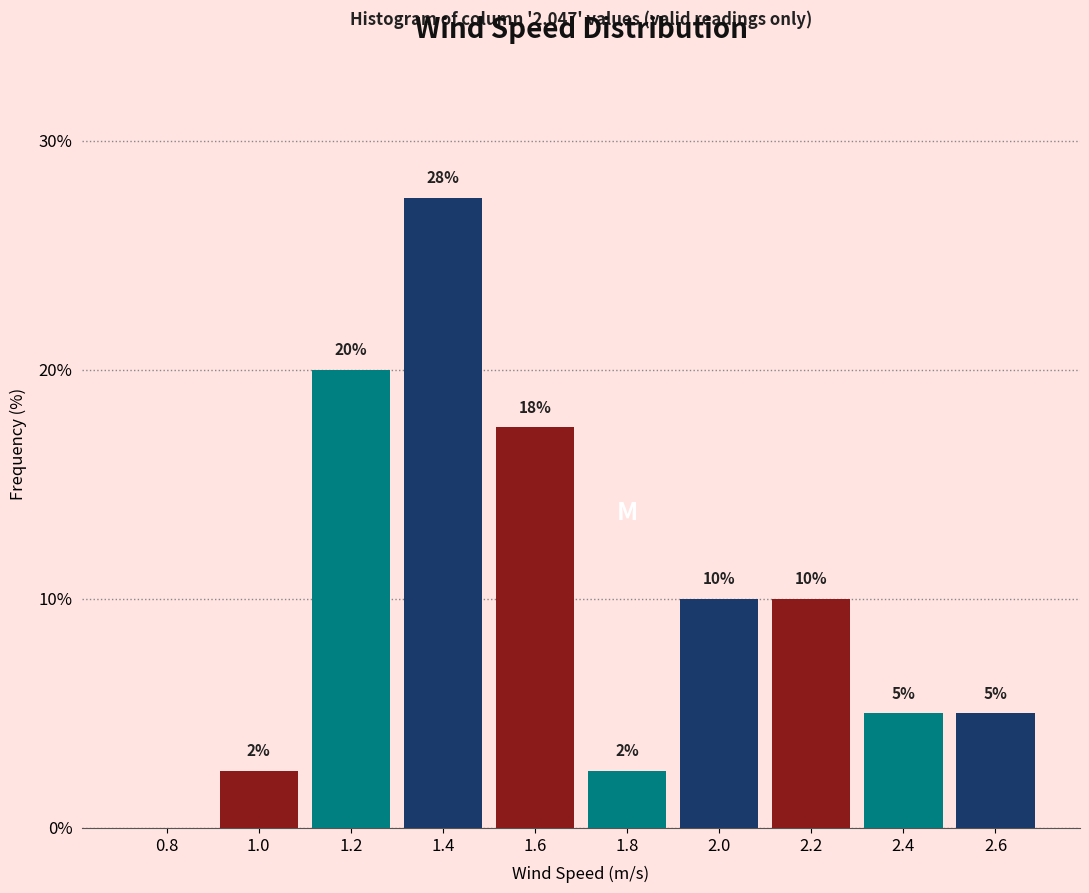

True or false: the data shows 2.5 at 1.8.

True